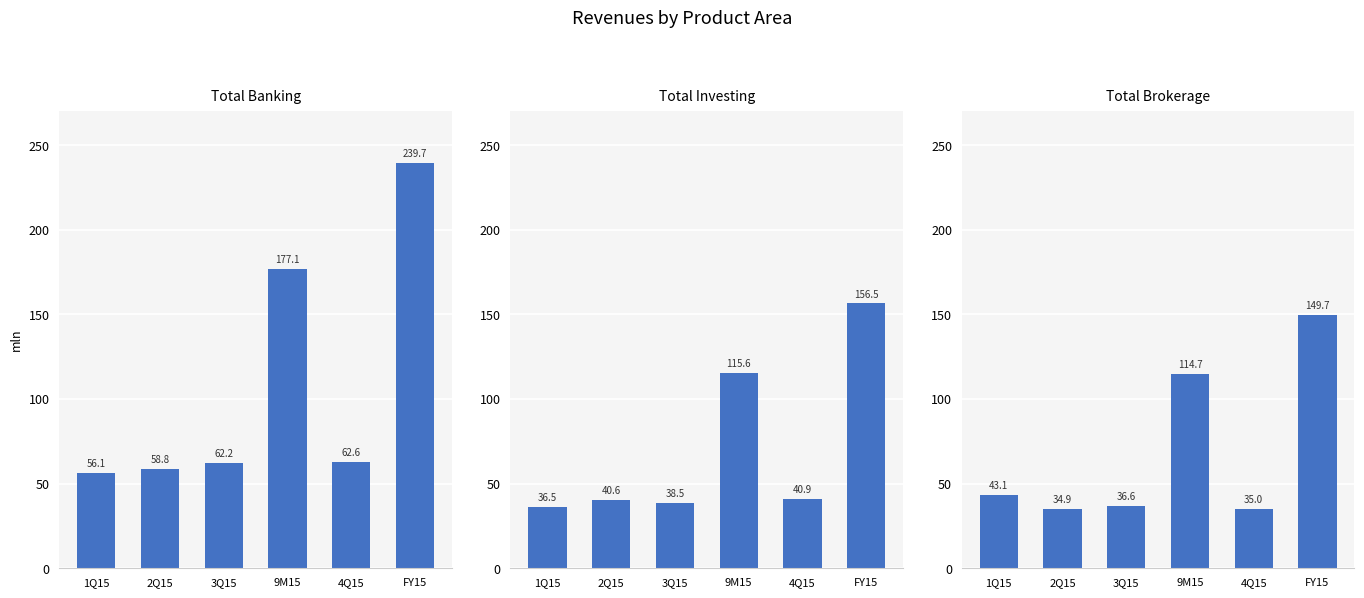

At which category does the chart reach its peak across all series?

FY15